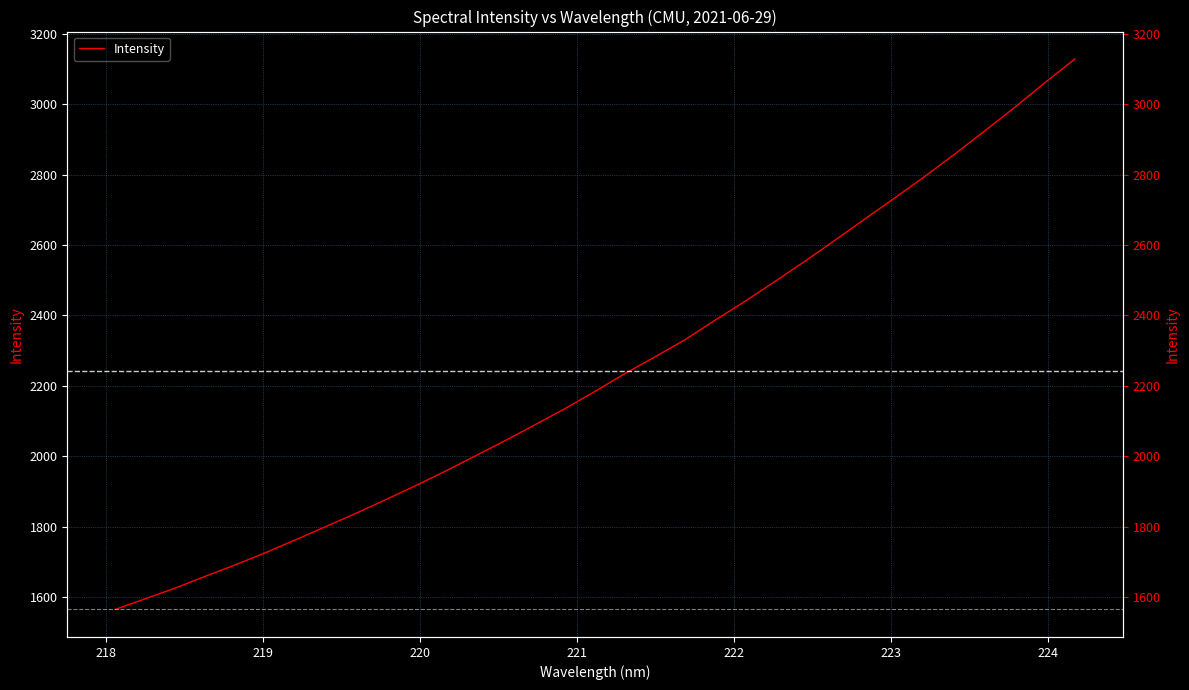

How many lines are shown in the chart?

1